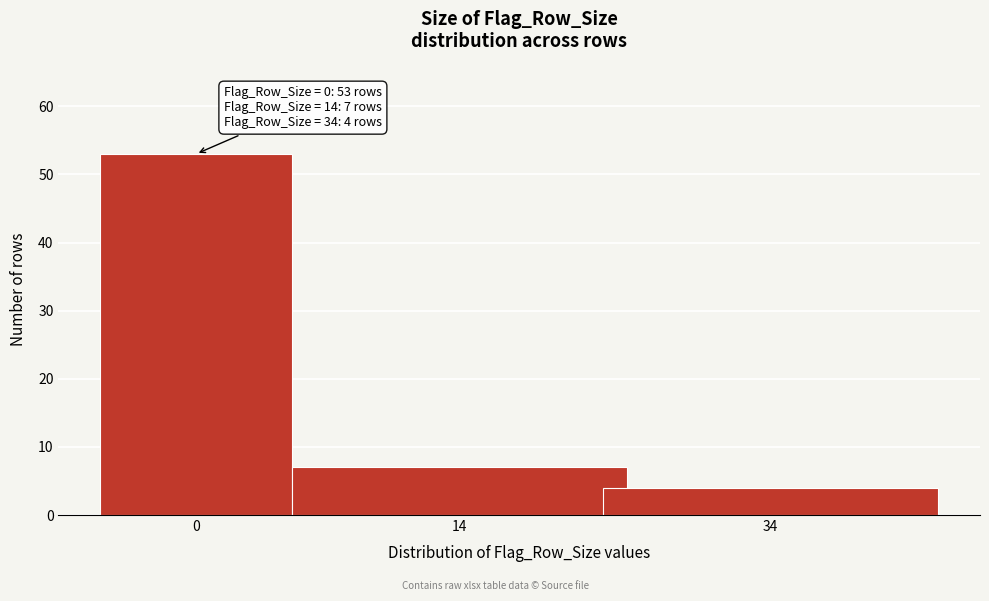

Reading left to right, transcribe all the data shown in this chart.

0=53	14=7	34=4